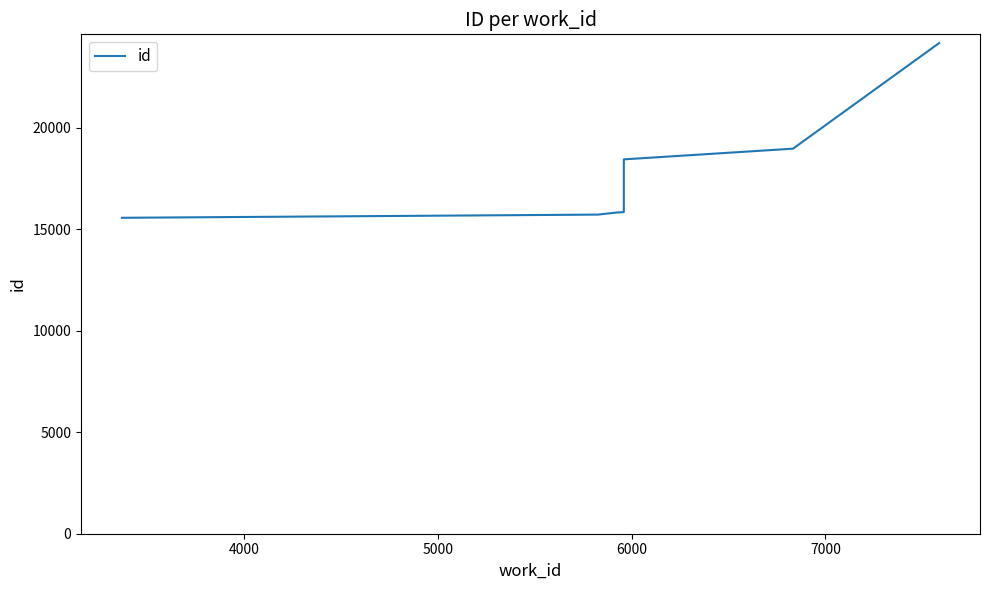

What is the difference between the maximum and minimum values?

8607